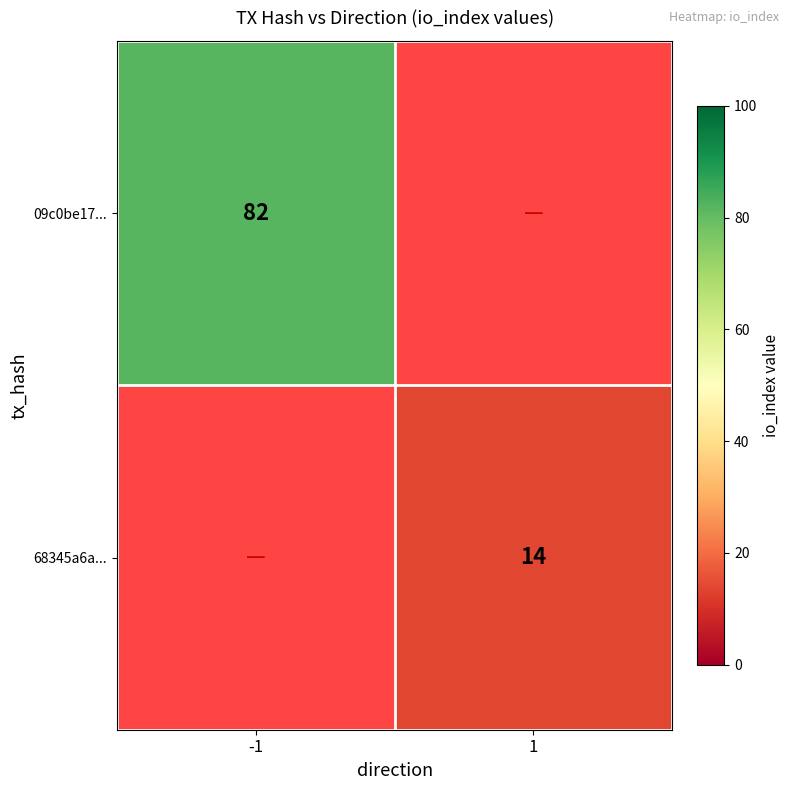

Is it true that 68345a6a... equals 8 at 1?

False